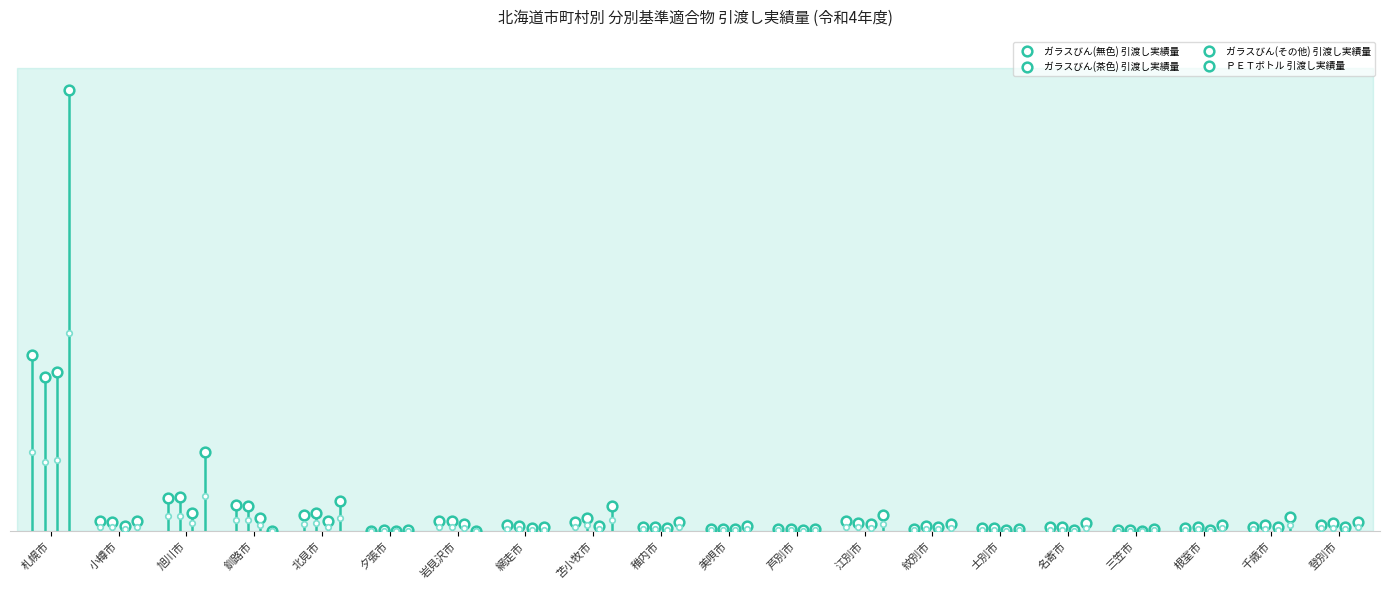

What is the sum of the ガラスびん(無色) 引渡し実績量 values at 三笠市 and 夕張市?

25.0